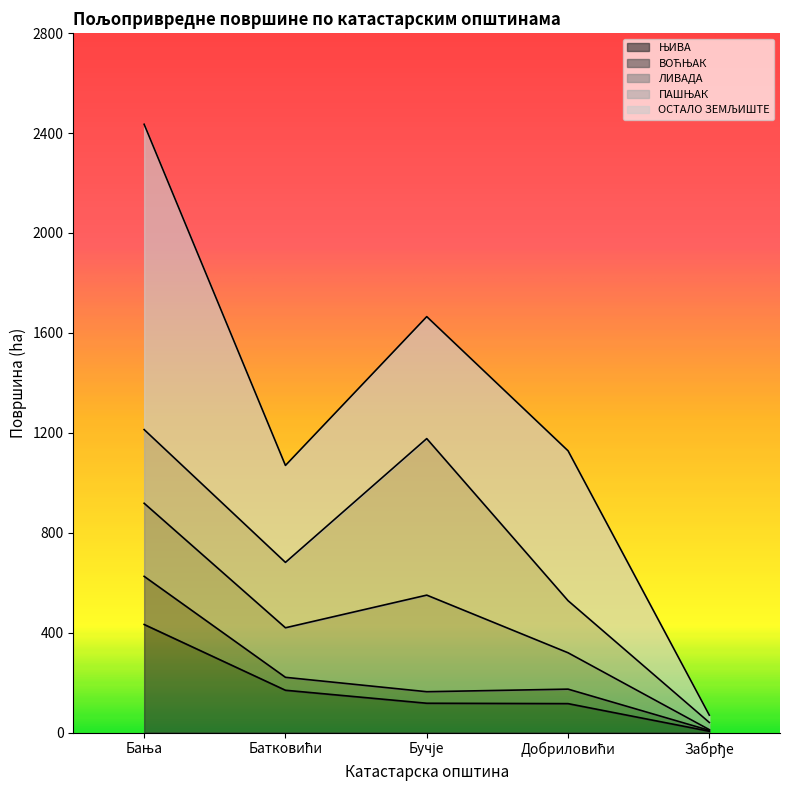

True or false: ЊИВА has a value of 115.7 at Добриловићи.

True